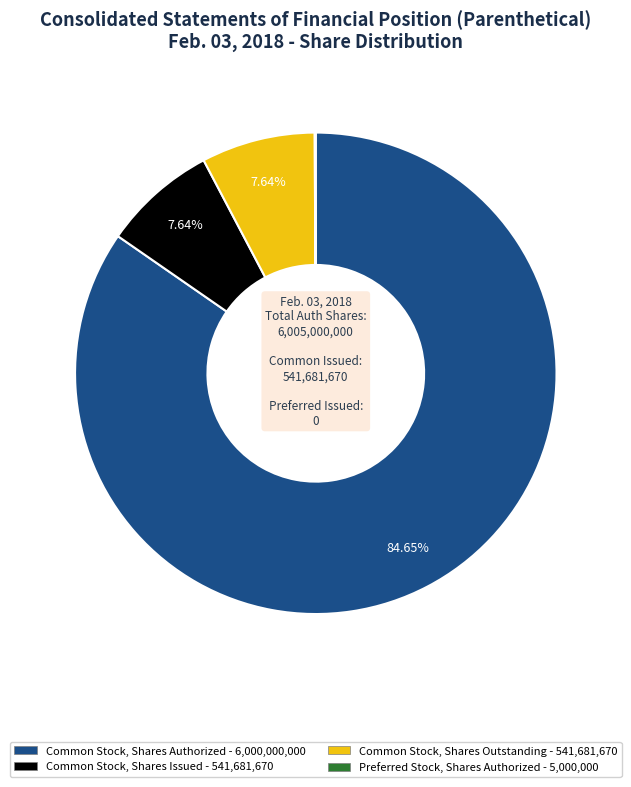

Is there a majority slice in this chart?

Yes